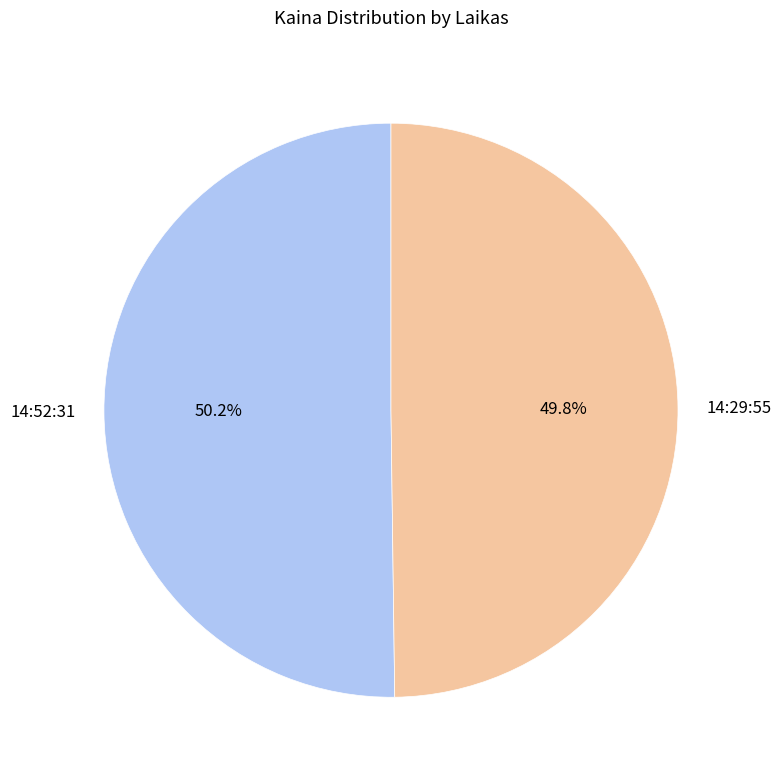

Is there any slice that represents more than half of the pie?

Yes